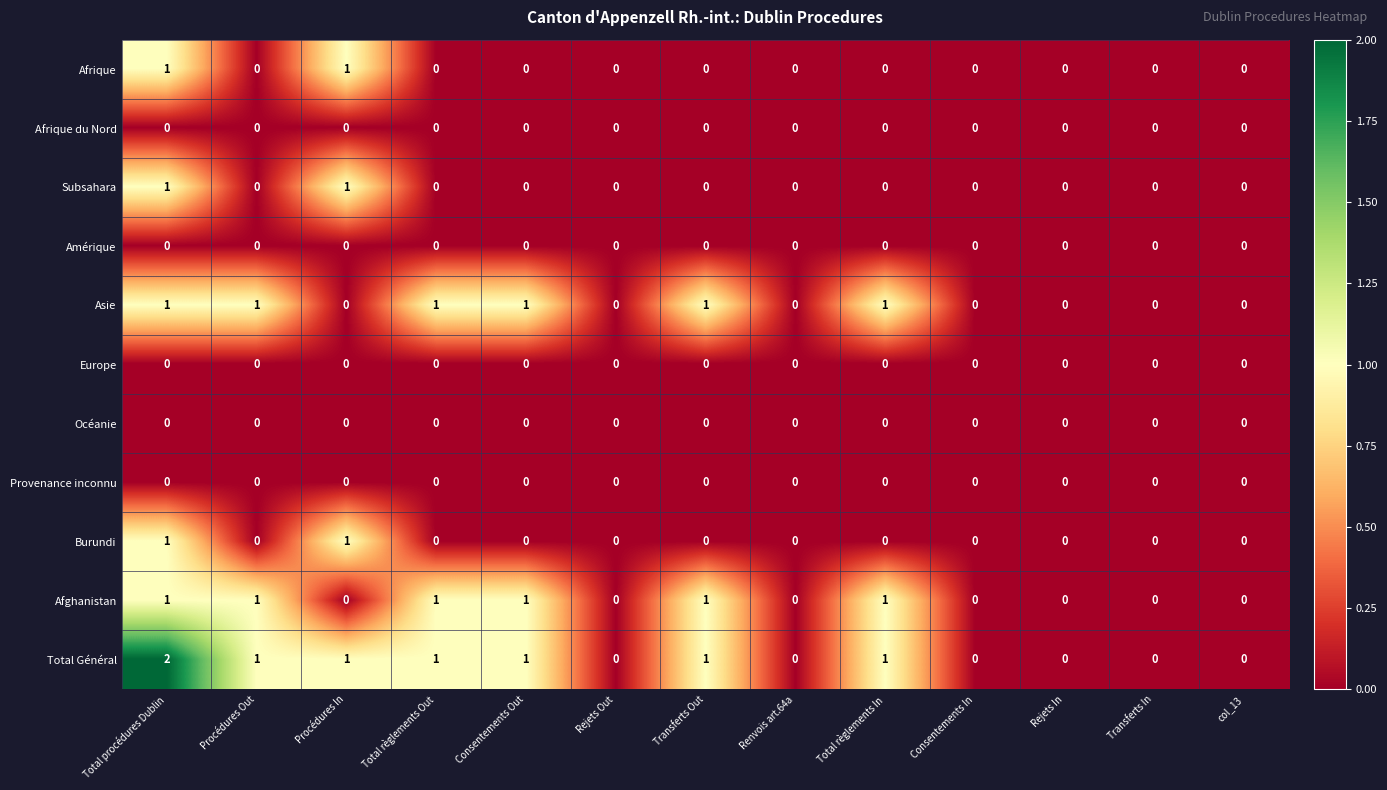

Which series has the widest spread of values?

Total Général